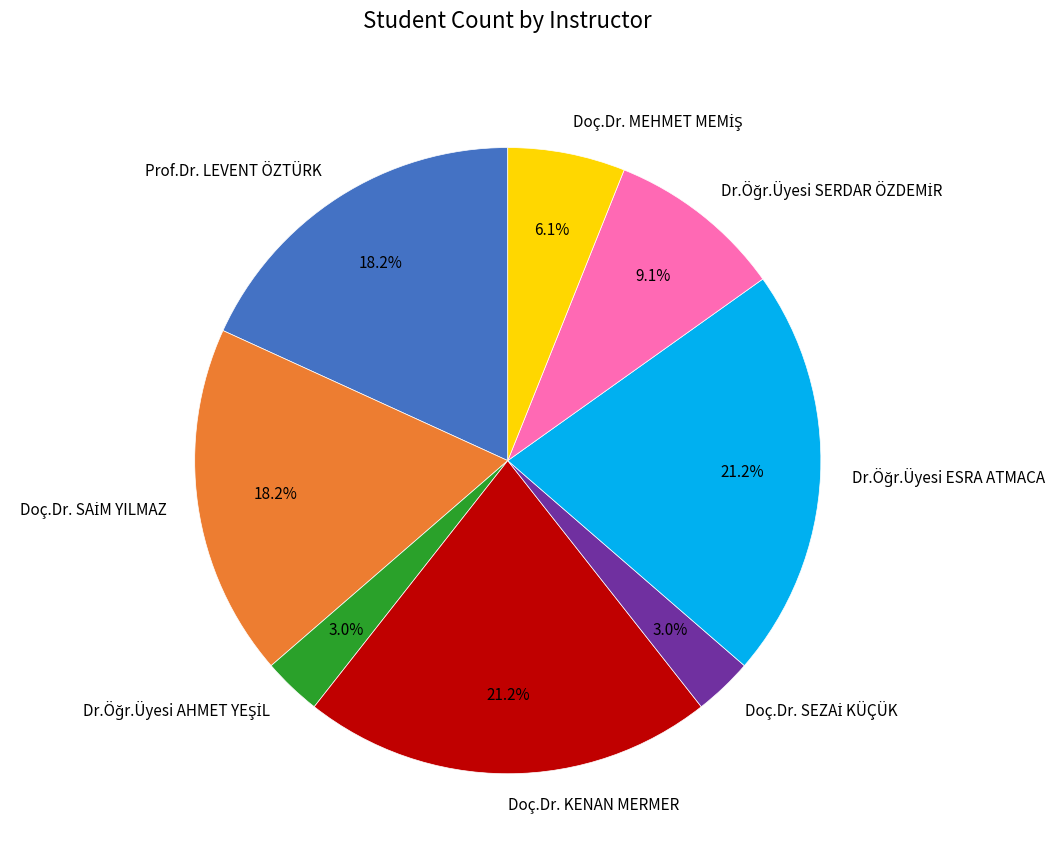

Is there any slice that represents more than half of the pie?

No